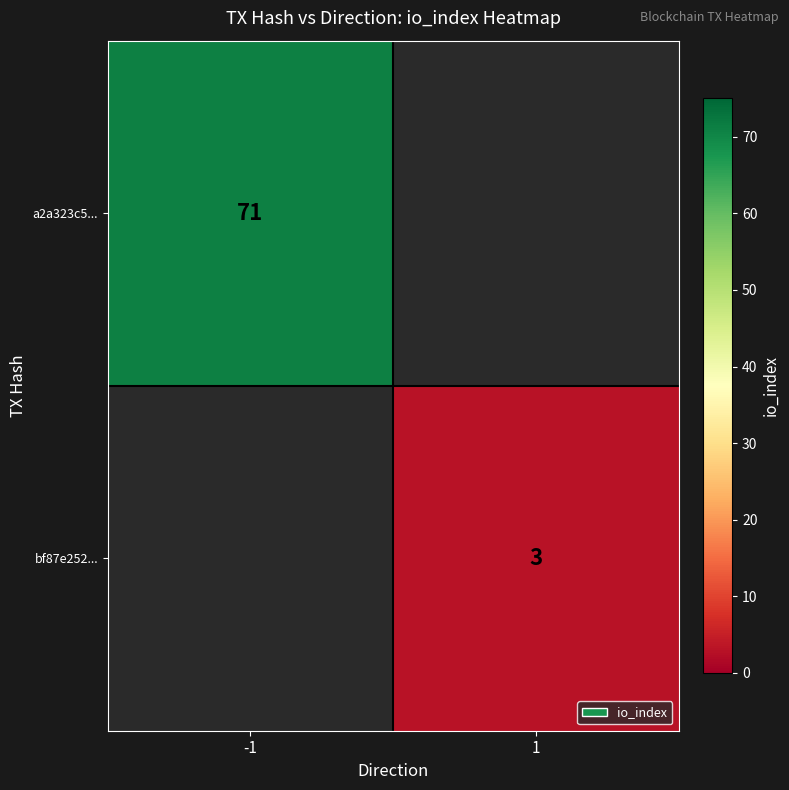

Is it true that bf87e252... equals 3 at 1?

True